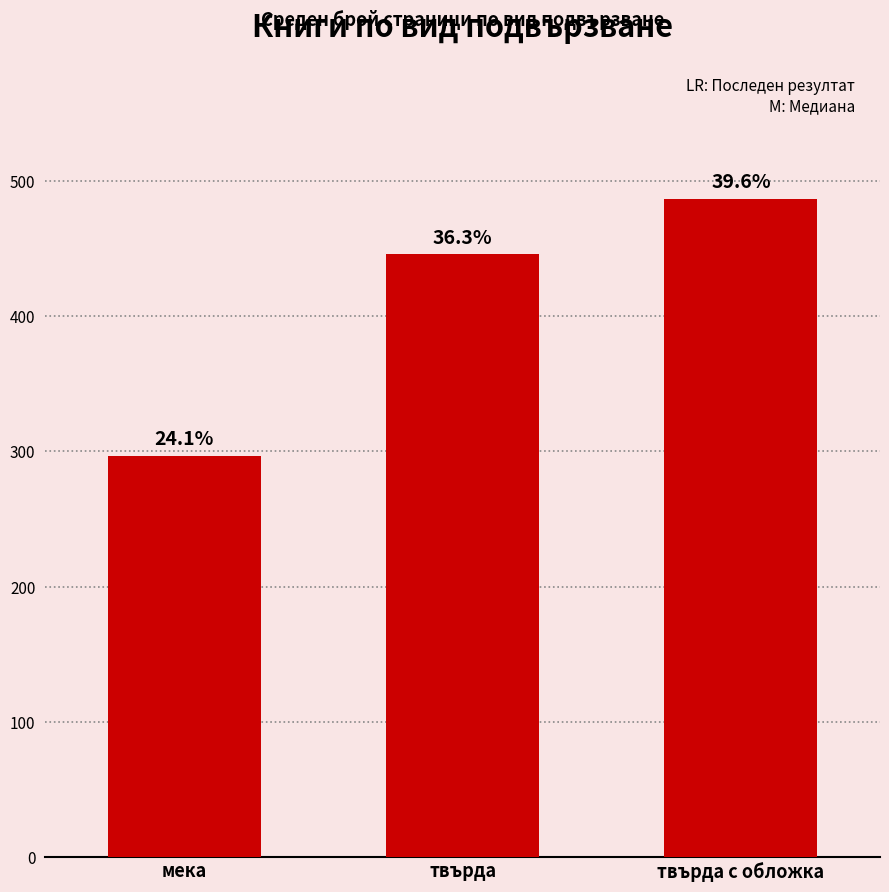

Does the chart contain any negative values?

No